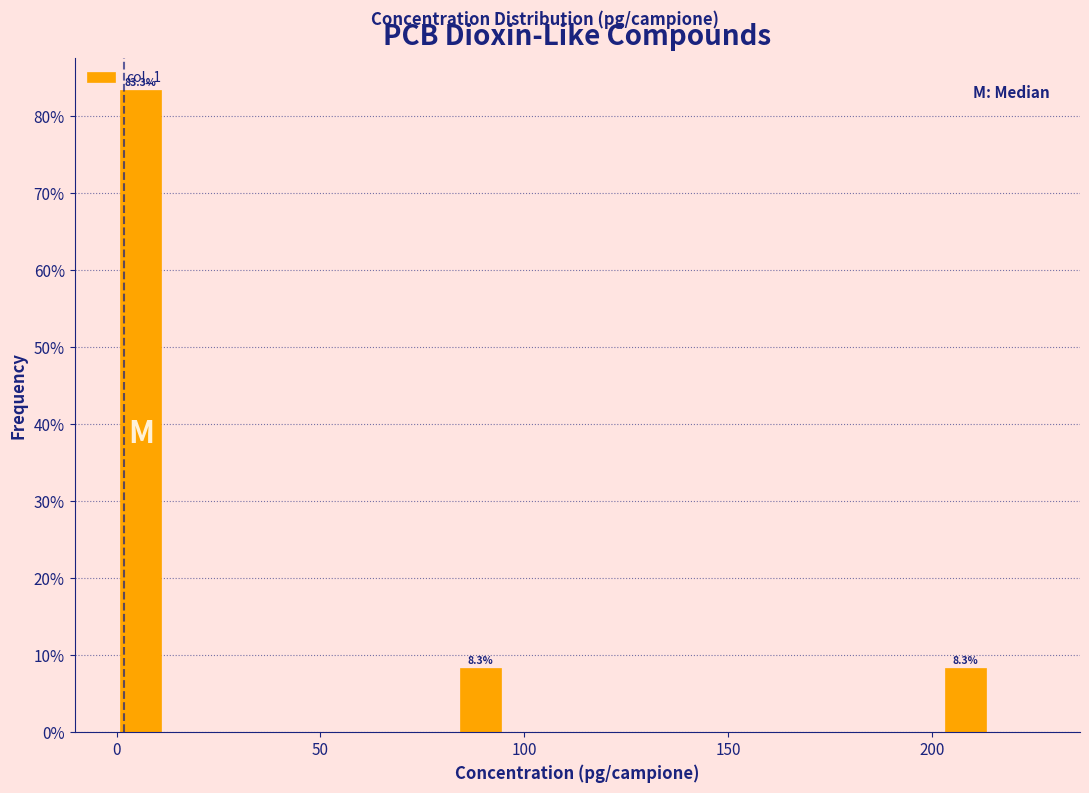

Read against the x-axis, roughly where is the centre of the tallest bar?

5